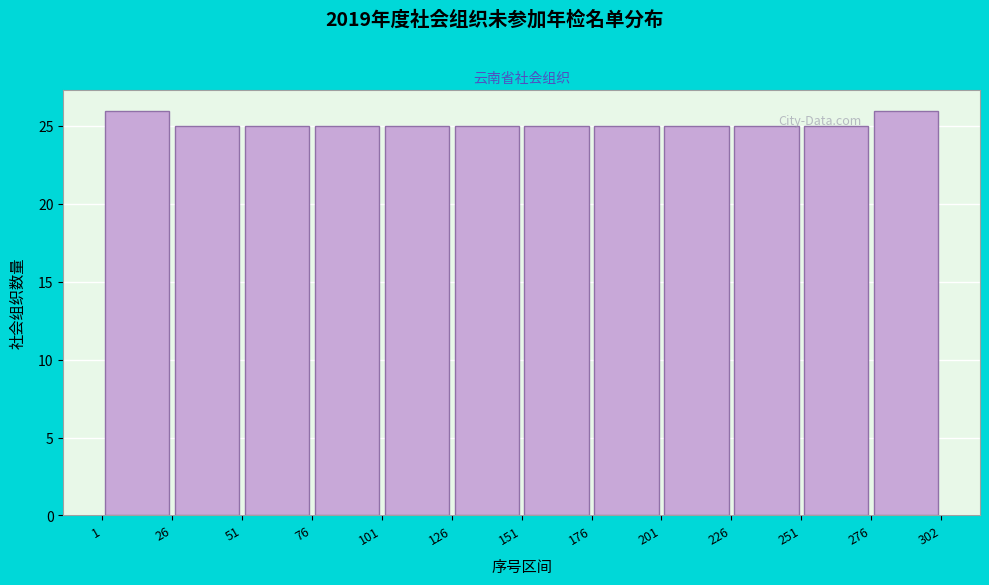

Reading left to right, list every bar in this chart as the range it spans on the x-axis followed by its height. The values are not printed on the chart, so give them approximately, as read against the axis.

1 to 26: 26
26 to 51: 25
51 to 76: 25
76 to 101: 25
101 to 126: 25
126 to 151: 25
151 to 176: 25
176 to 201: 25
201 to 226: 25
226 to 251: 25
251 to 276: 25
276 to 302: 26